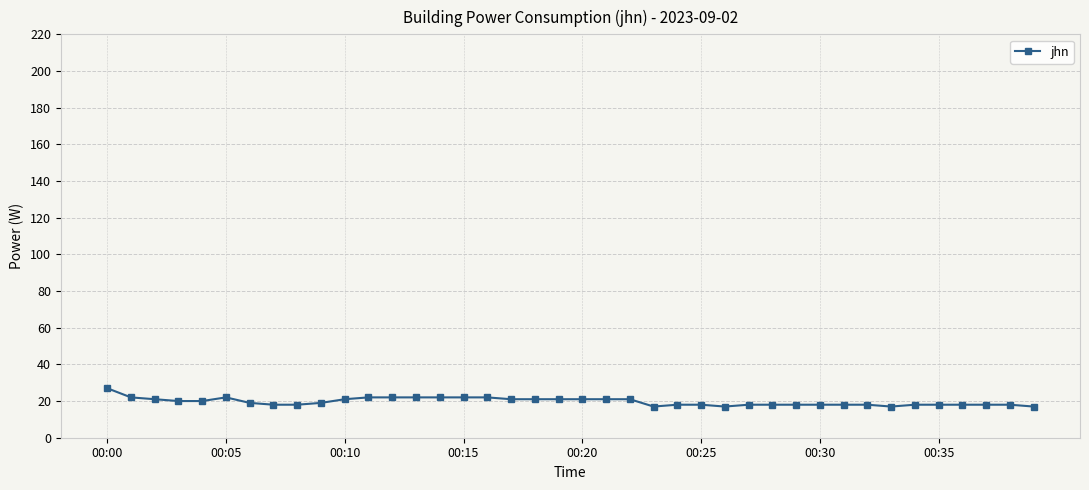

What is the difference between the second highest and second lowest values?

5